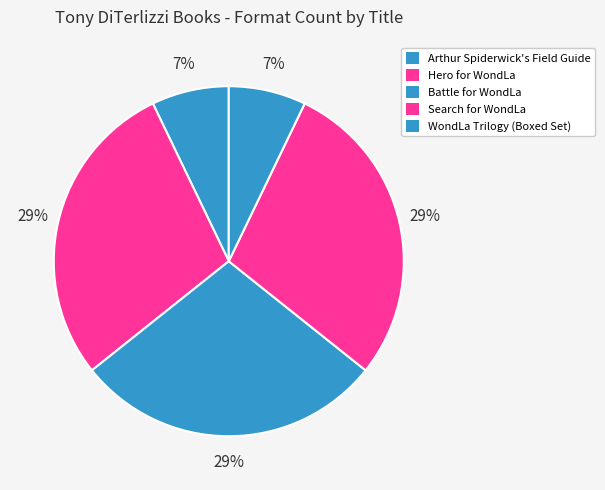

How many slices are in this pie chart?

5